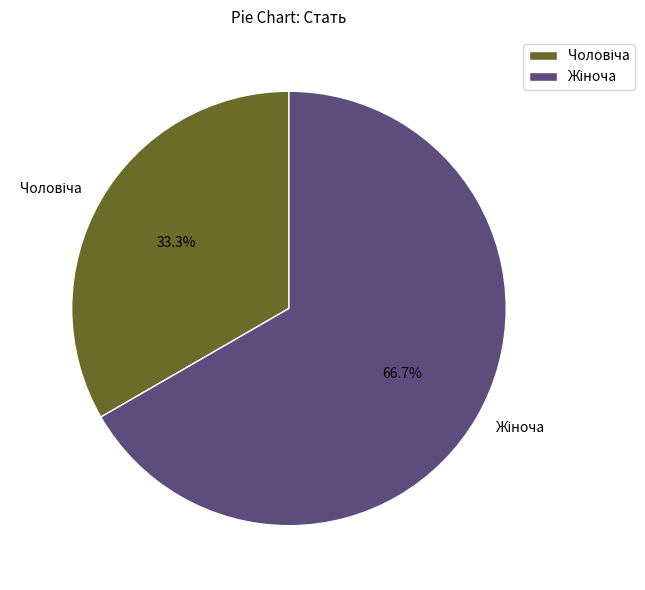

Does any single category account for the majority?

Yes